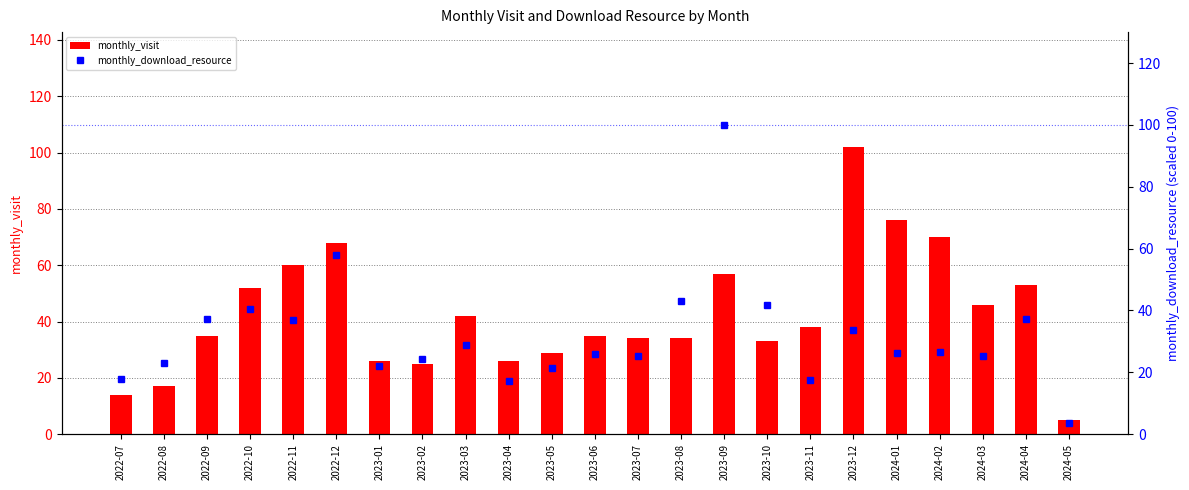

How many groups of bars are there?

23